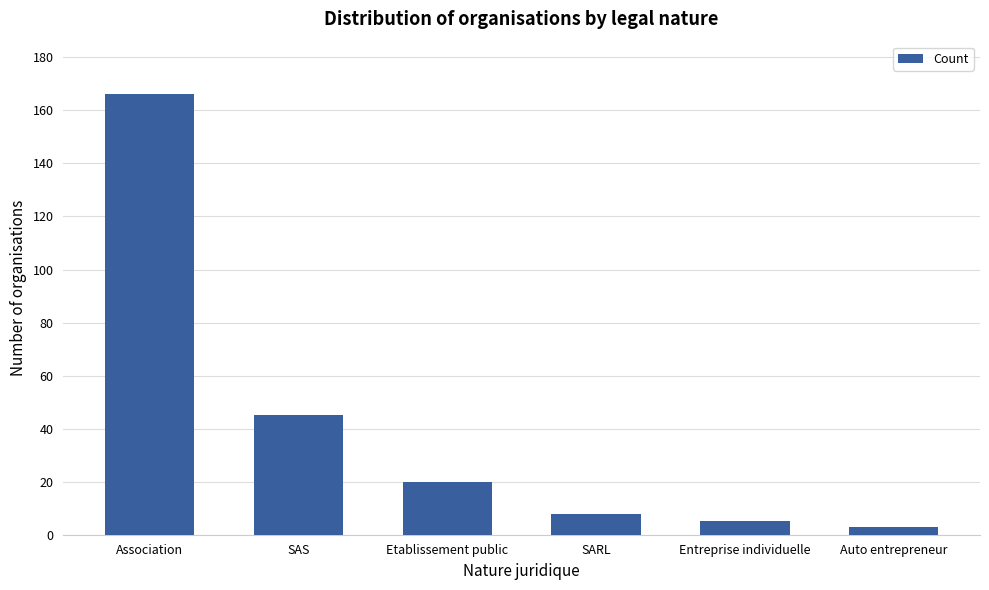

Reading right to left, list all the values displayed in this chart.

Auto entrepreneur=3	Entreprise individuelle=5	SARL=8	Etablissement public=20	SAS=45	Association=166